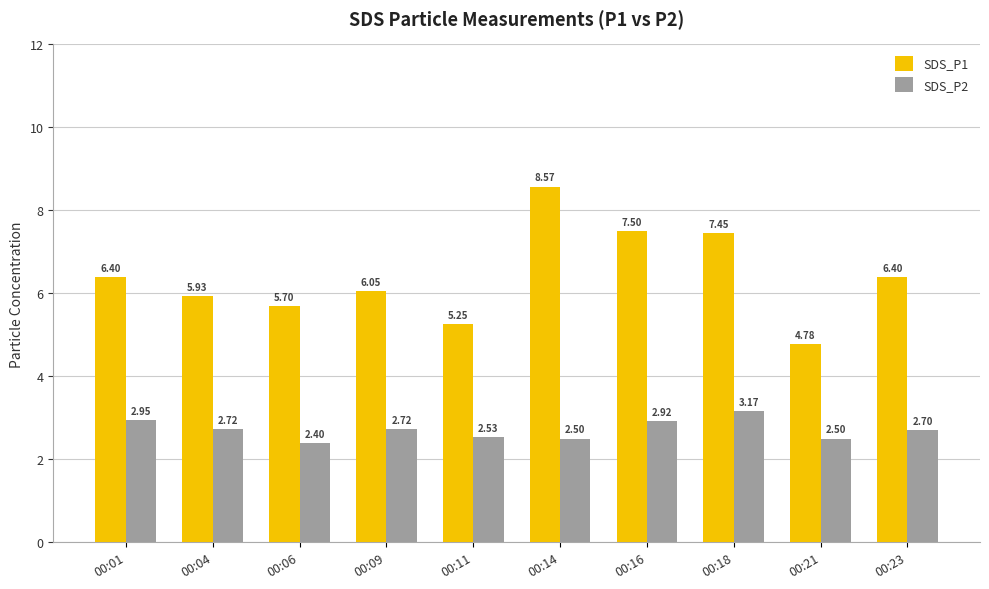

Which series has the widest spread of values?

SDS_P1